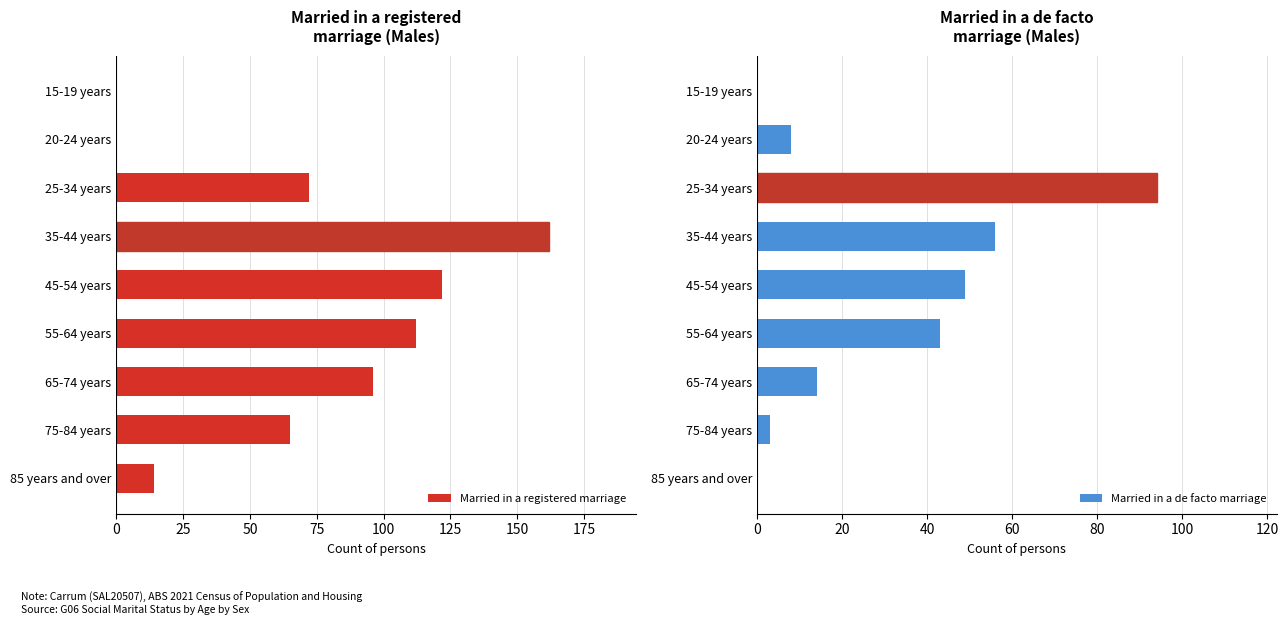

How many series are shown in this chart?

2